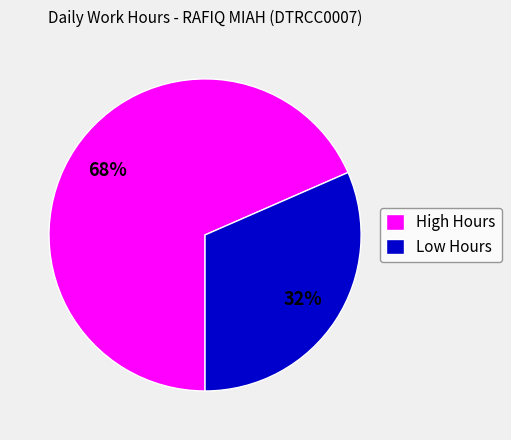

Does High Hours account for over 50% of the chart?

Yes